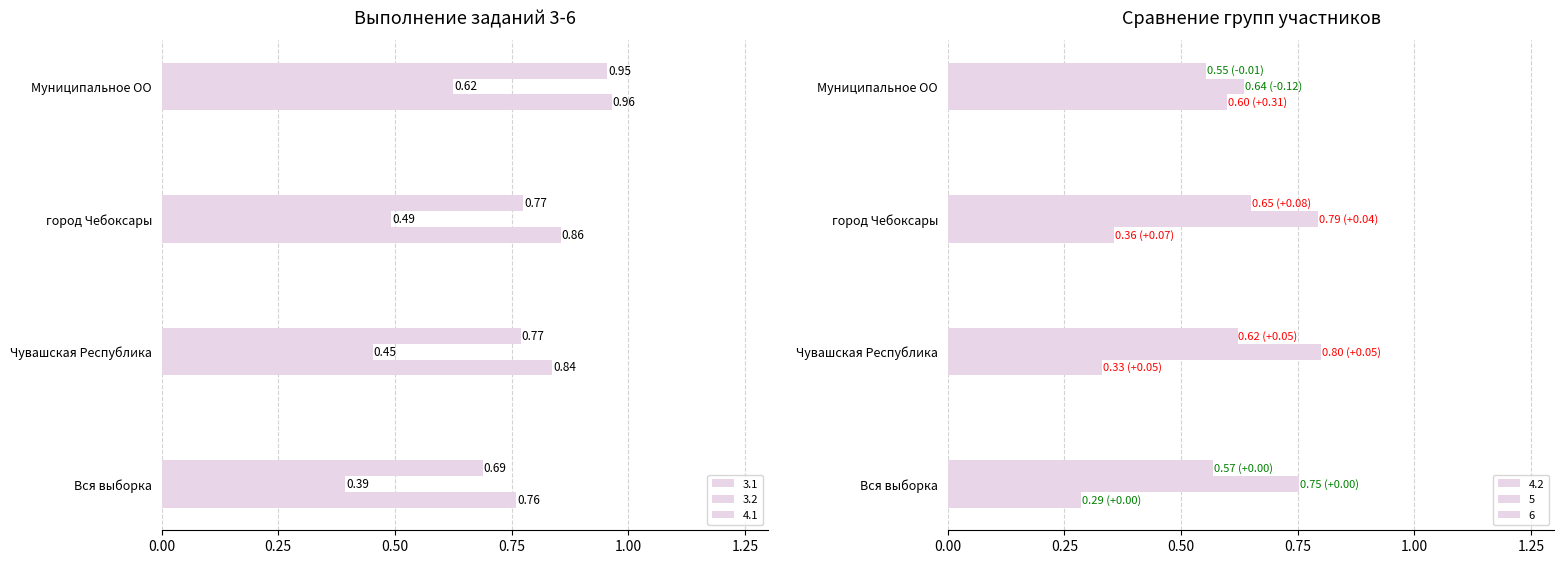

Between город Чебоксары and Муниципальное ОО, which series saw the biggest shift?

4.2